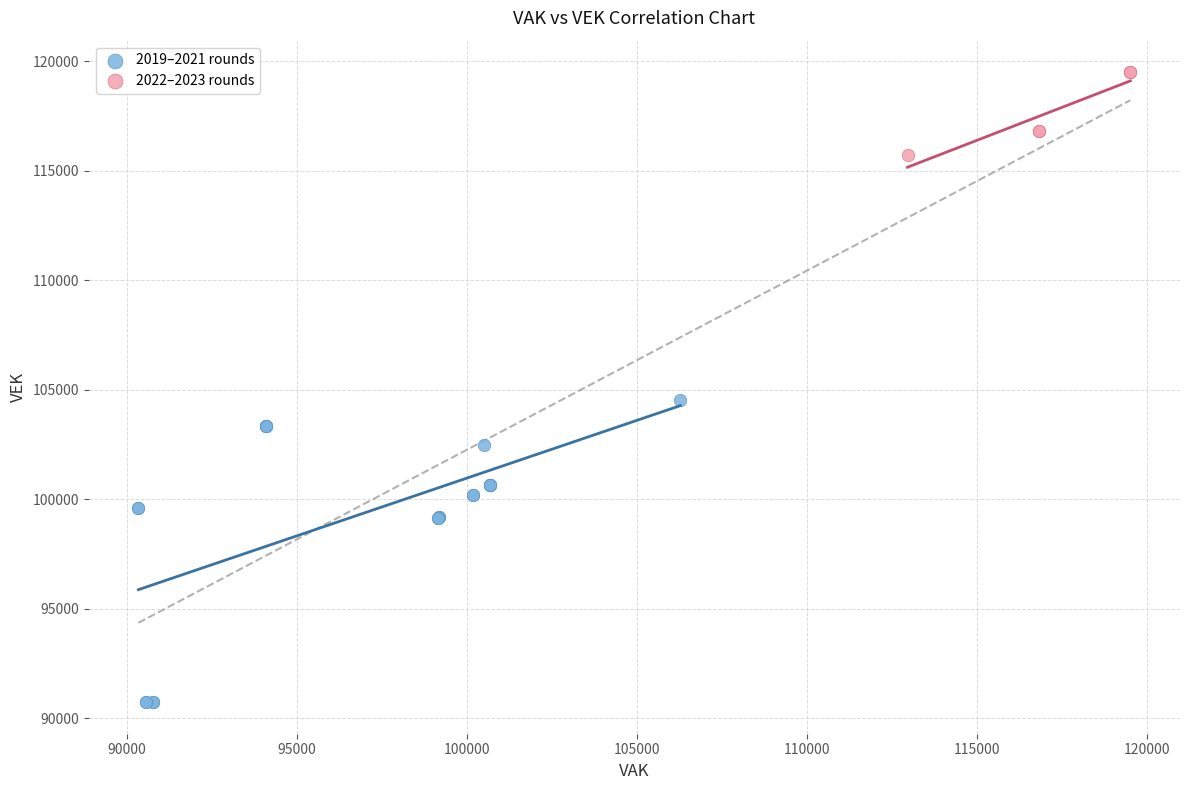

Which series contains the lowest Y value?

2019–2021 rounds